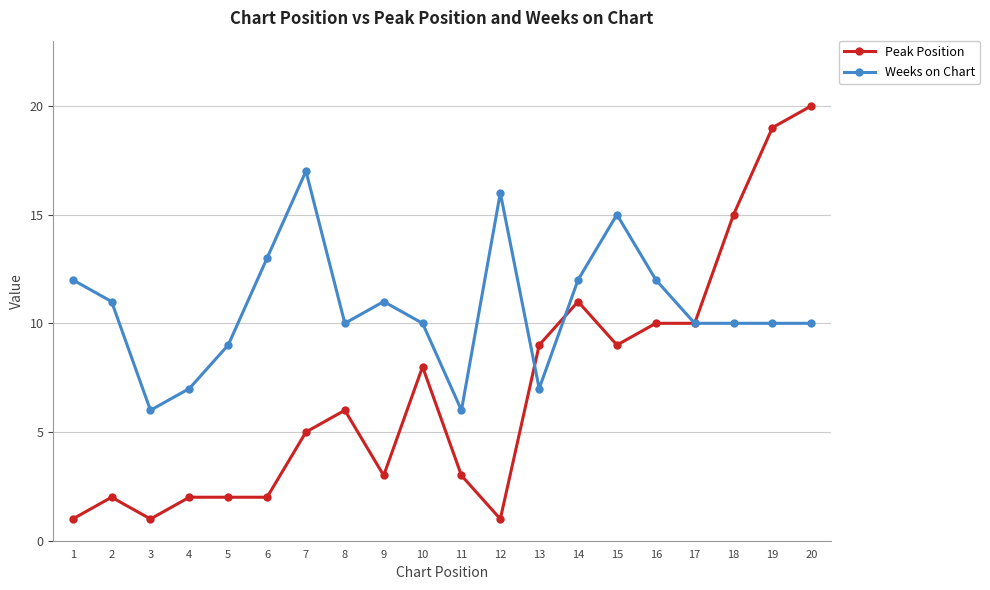

What are all the series names shown in the legend?

Peak Position, Weeks on Chart